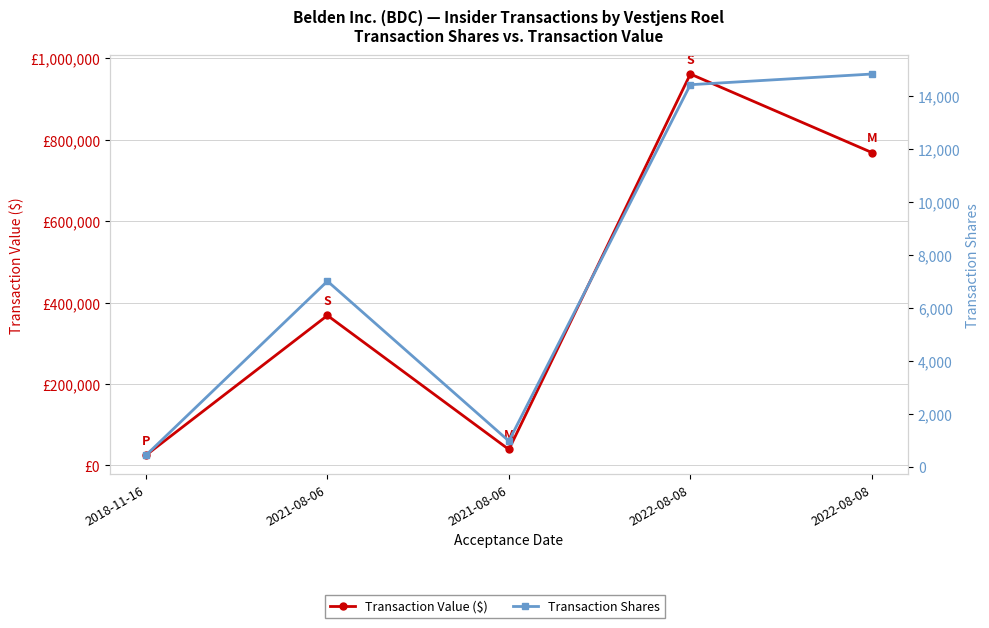

The Transaction Shares series shows 795 at 2018-11-16. True or false?

False